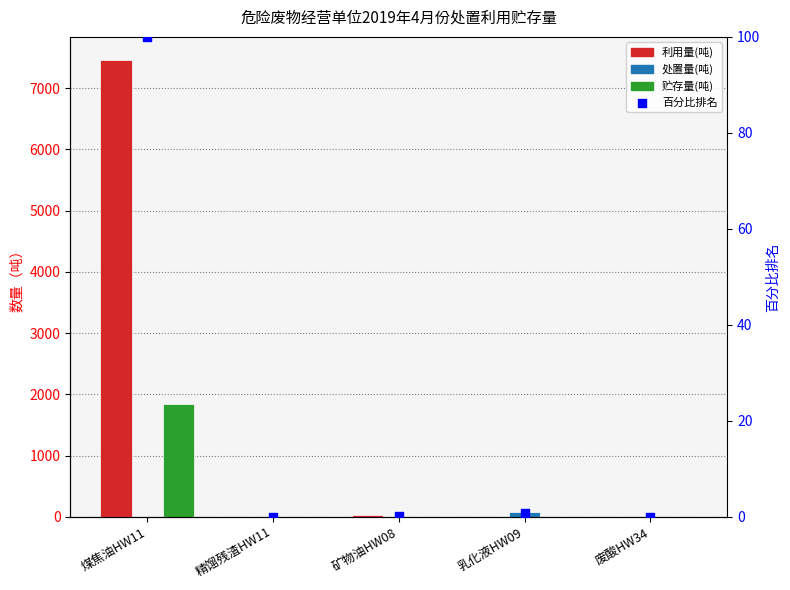

Which series contains the lowest Y value?

利用量(吨)